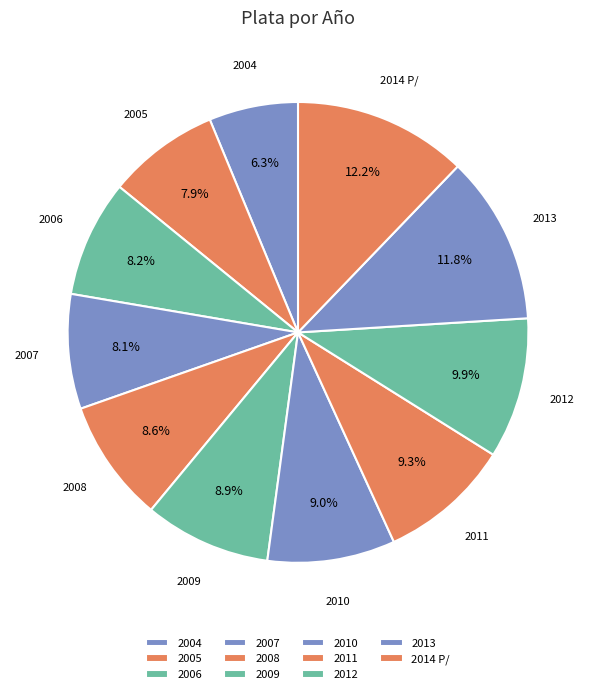

What is the smallest slice in the pie chart?

2004